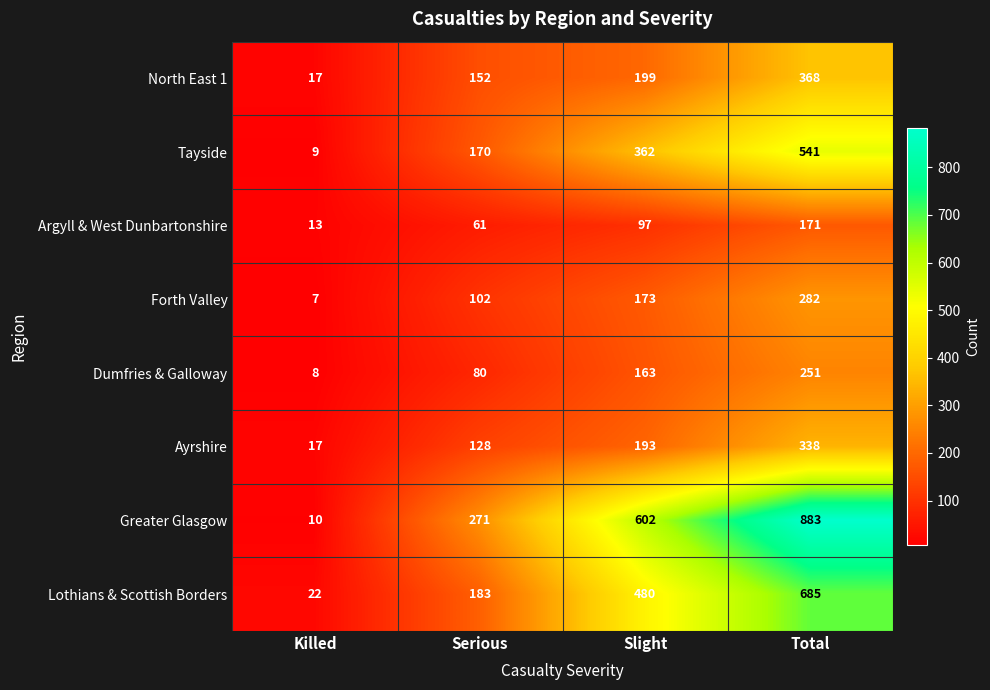

At which category is the sum across all series the highest?

Total